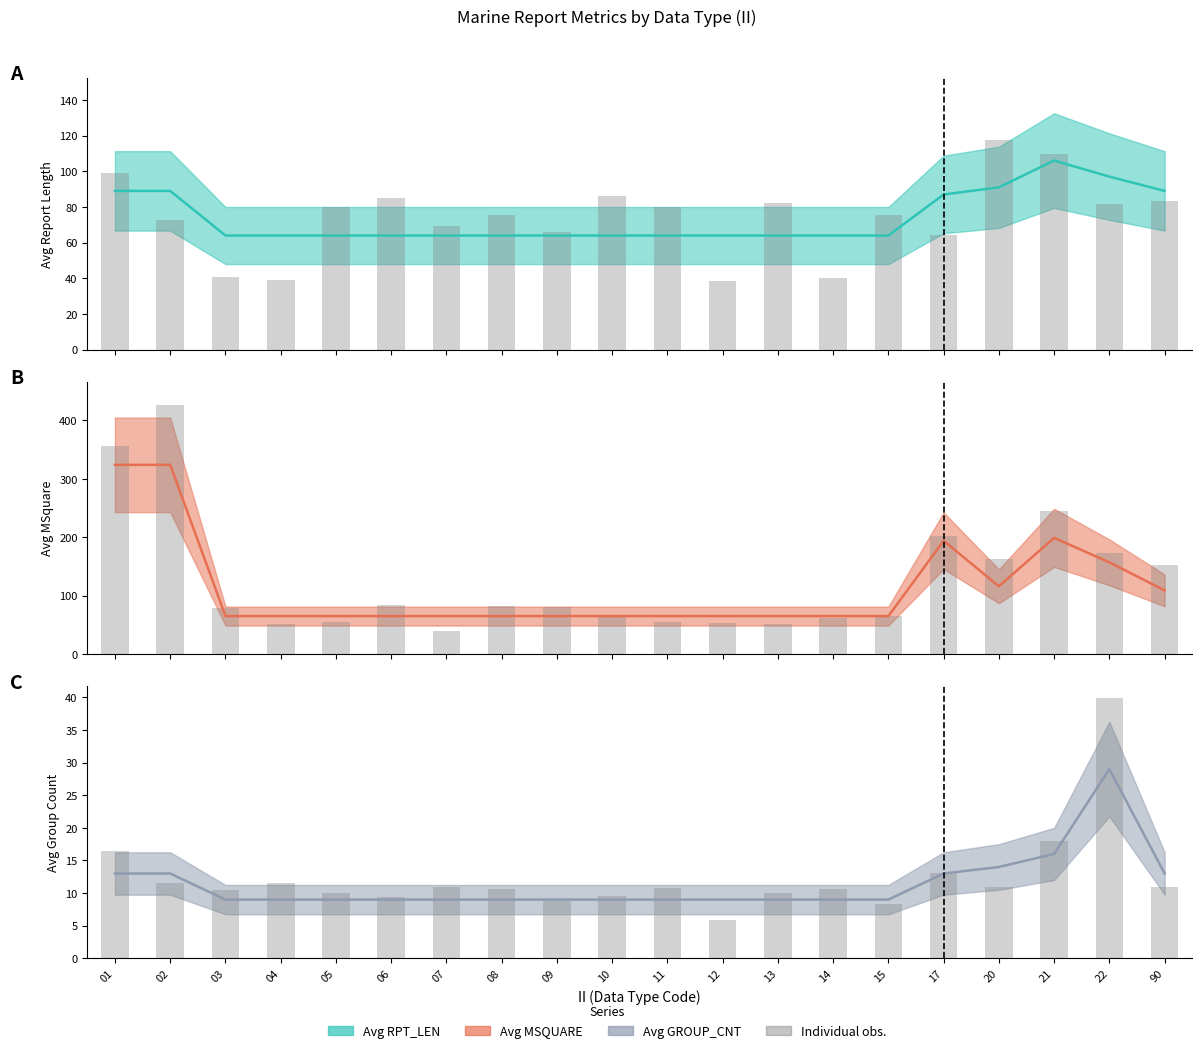

What is the difference between the second highest and minimum values in the Individual obs. series?

12.1